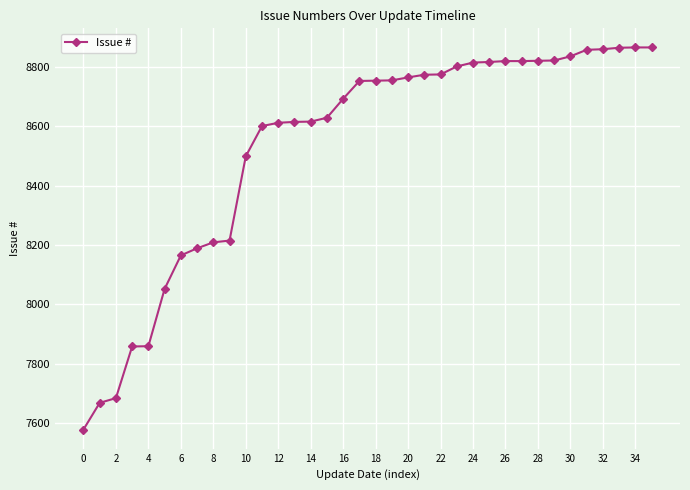

What is the difference between the maximum and second lowest values?

1198